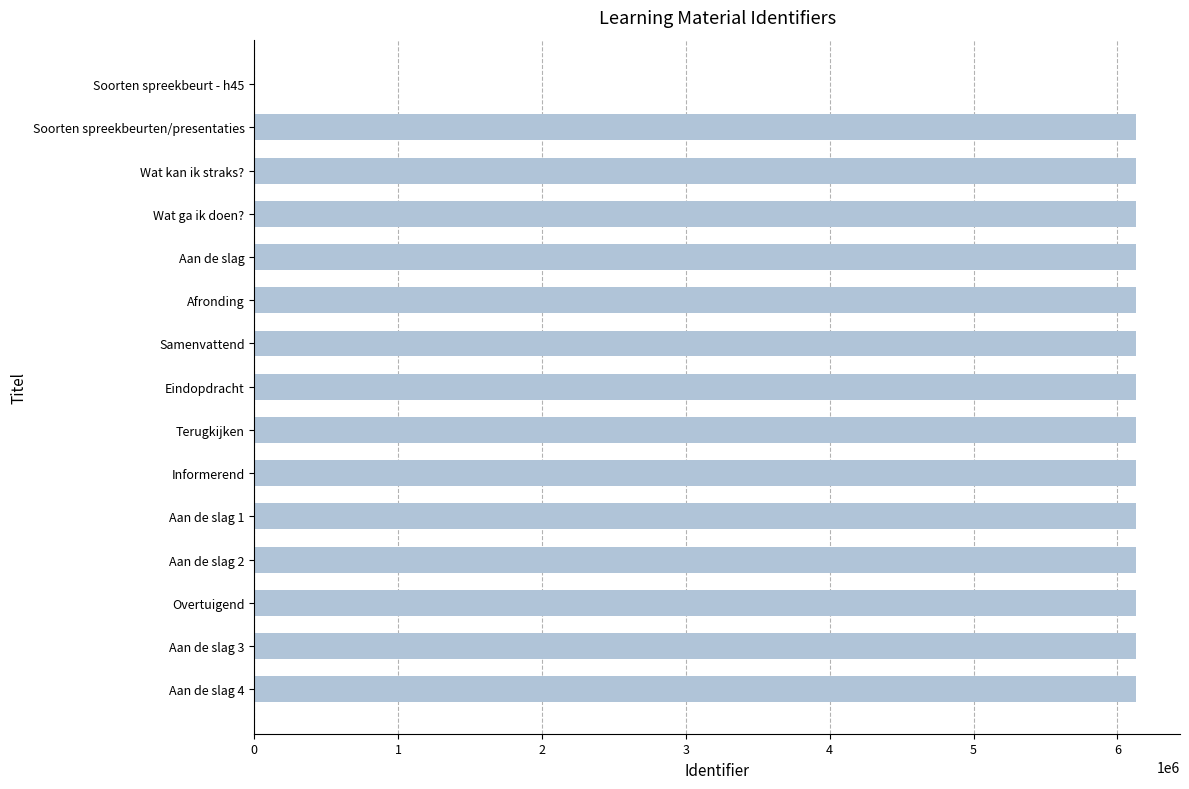

Count the number of data series in this chart.

1